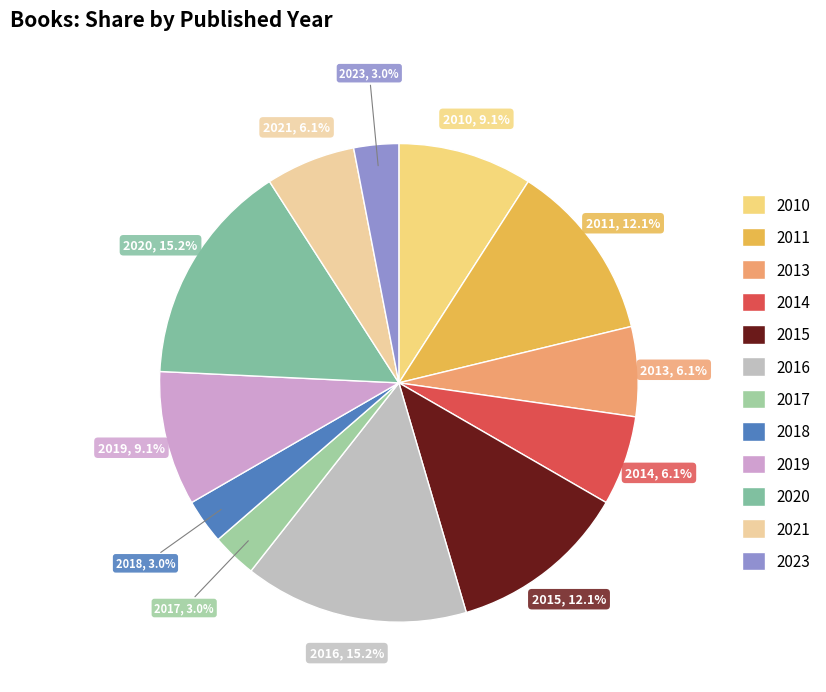

What portion of the pie excludes 2011?

87.9%